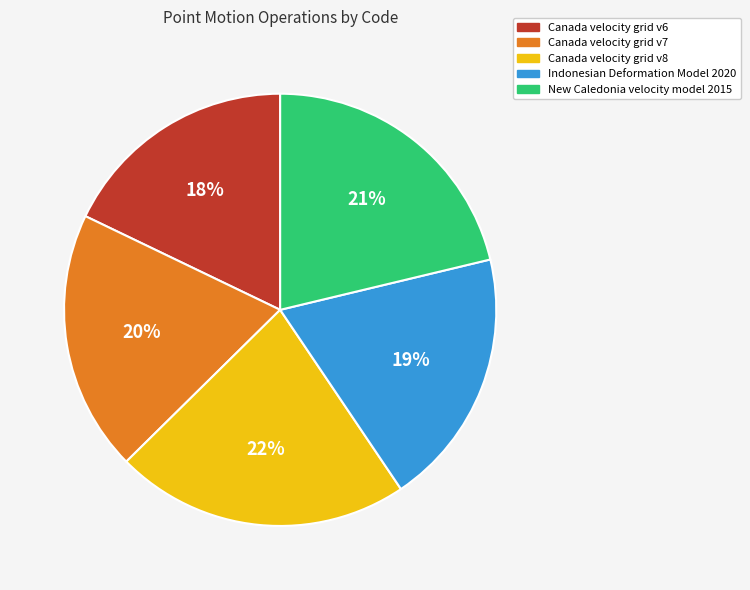

Do Indonesian Deformation Model 2020 and Canada velocity grid v7 together represent more than half of the pie?

No